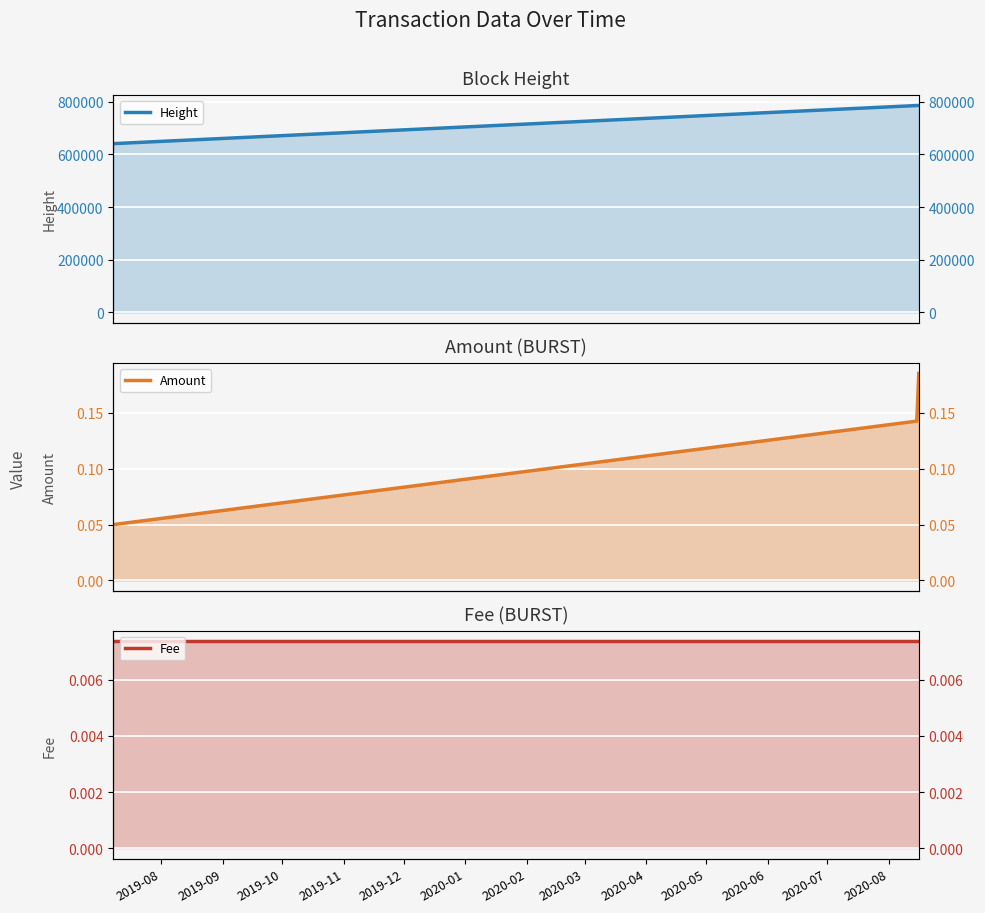

What is the difference between the second highest and minimum values in the Amount series?

0.1